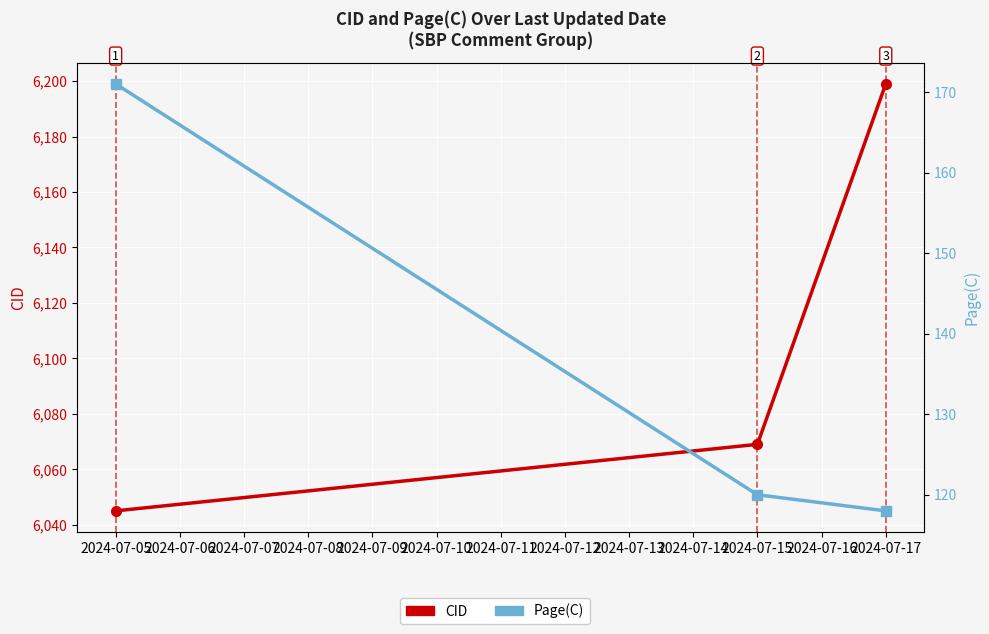

Is this an area chart (filled region under the line)?

No